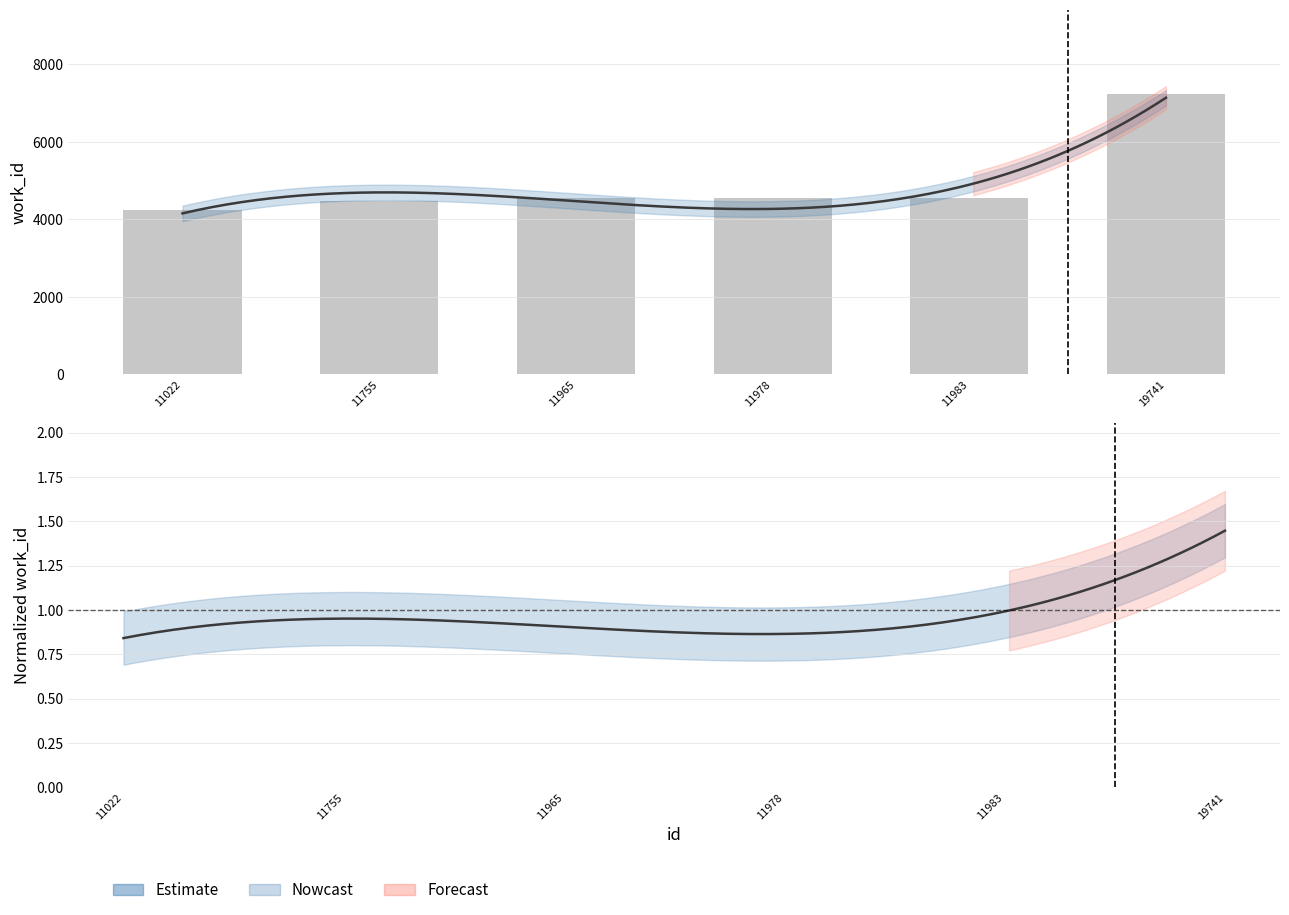

How many bars are there in total?

6